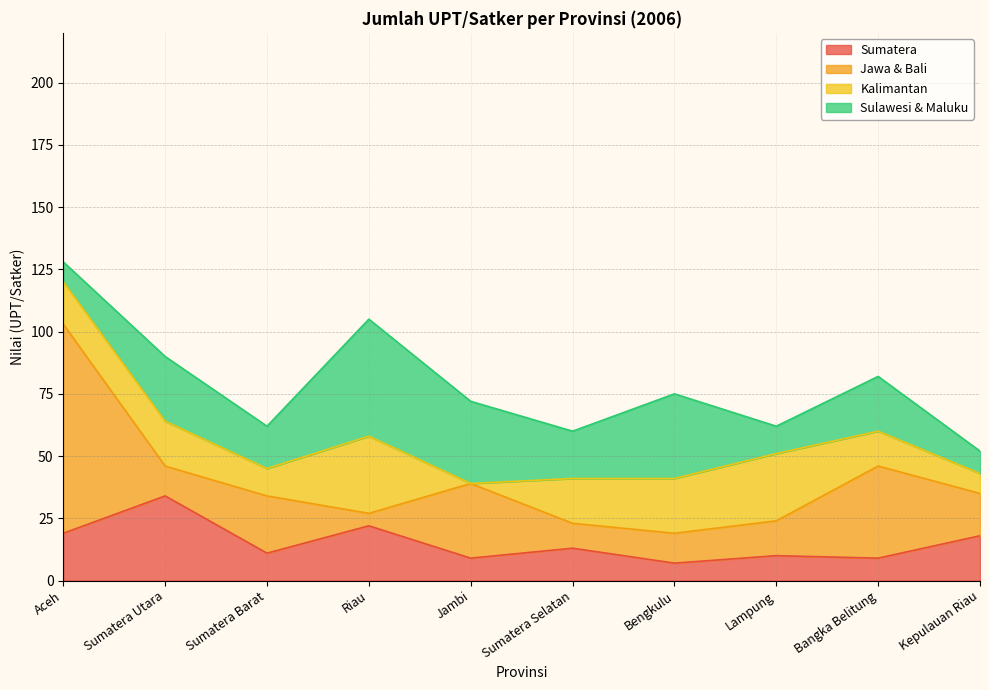

What is the difference between the Sumatera values at Riau and Sumatera Selatan?

9